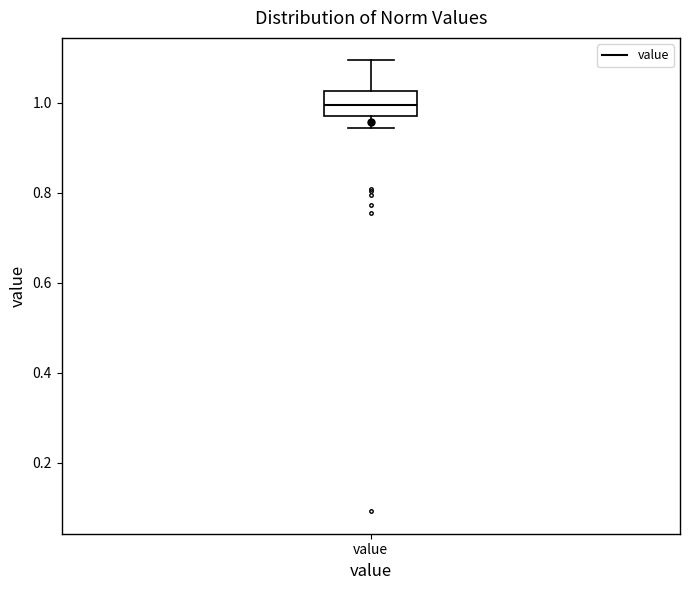

Transcribe this box plot: give where the median line is, the range the box spans, and where the two whiskers end, as read against the y-axis. The values are not printed on the chart, so give them approximately, as read against the axis.

median 1.00, box 0.98 to 1.02, whiskers 0.94 to 1.10